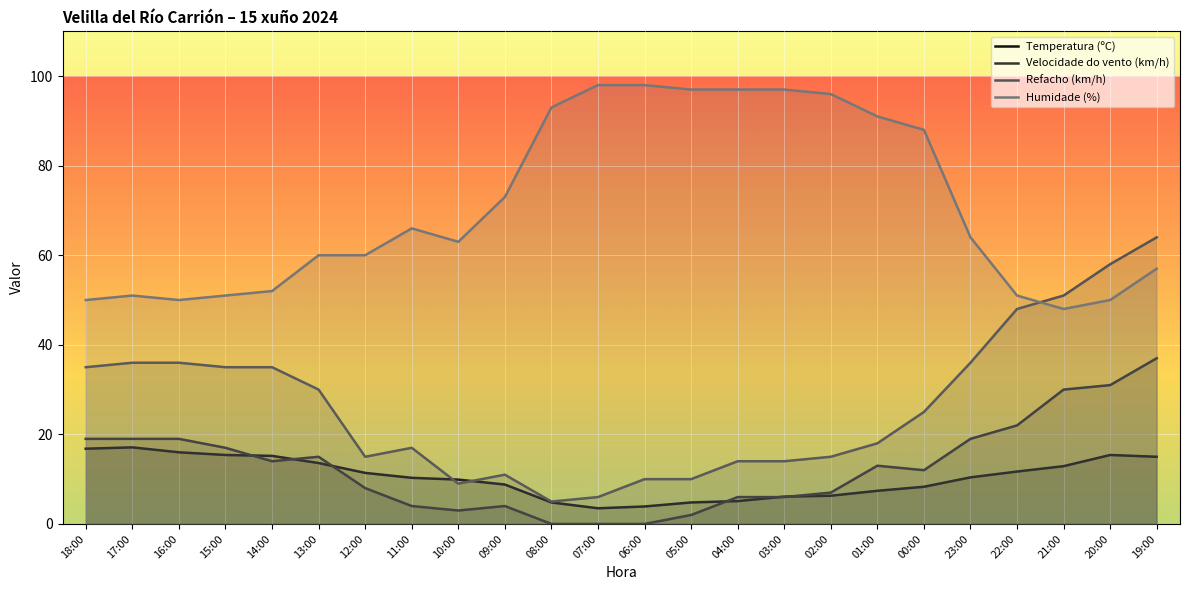

Rank the series by their maximum value, from highest to lowest.

Humidade (%), Refacho (km/h), Velocidade do vento (km/h), Temperatura (ºC)